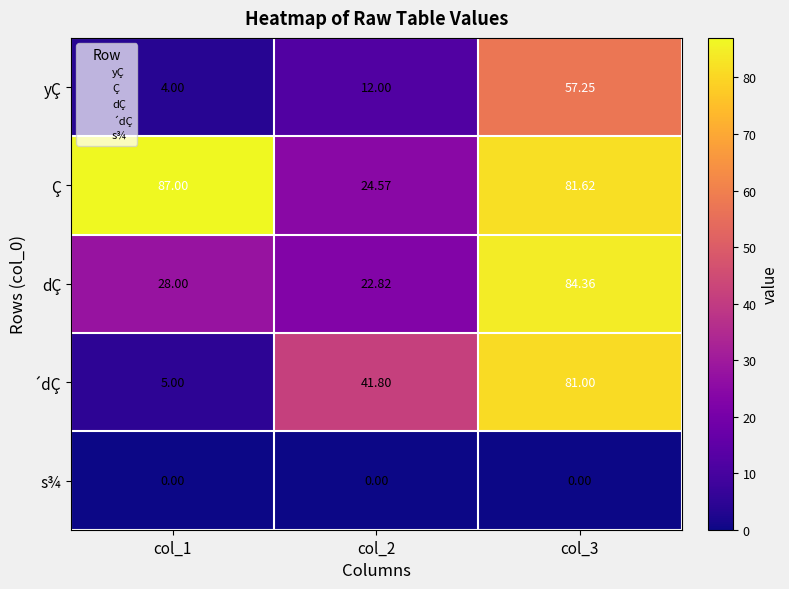

Is the value of ´dÇ at col_3 greater than the value of s¾ at col_2?

Yes